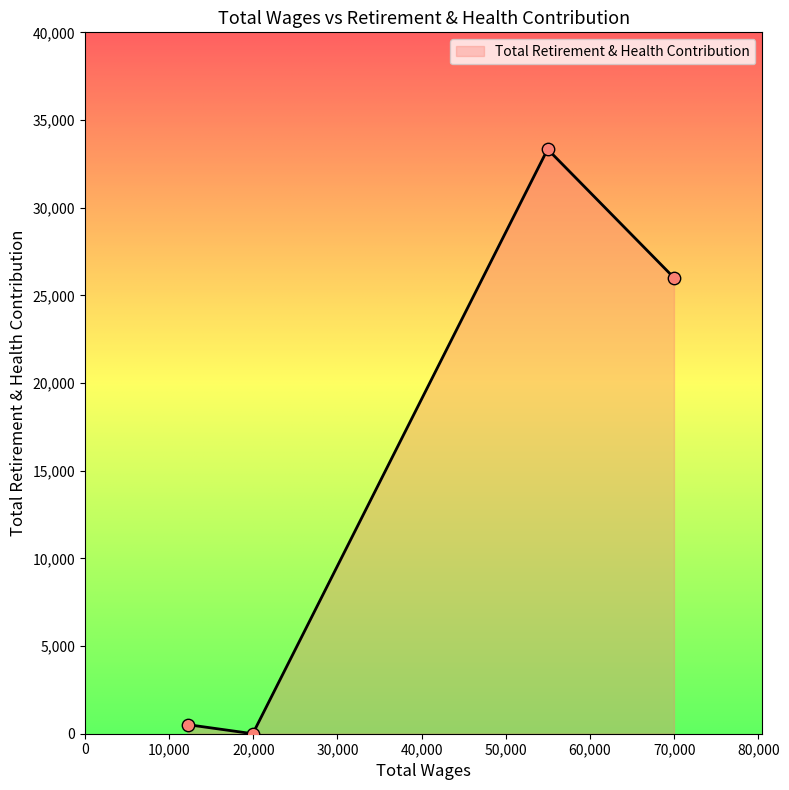

What is the difference between the maximum and minimum values?

33334